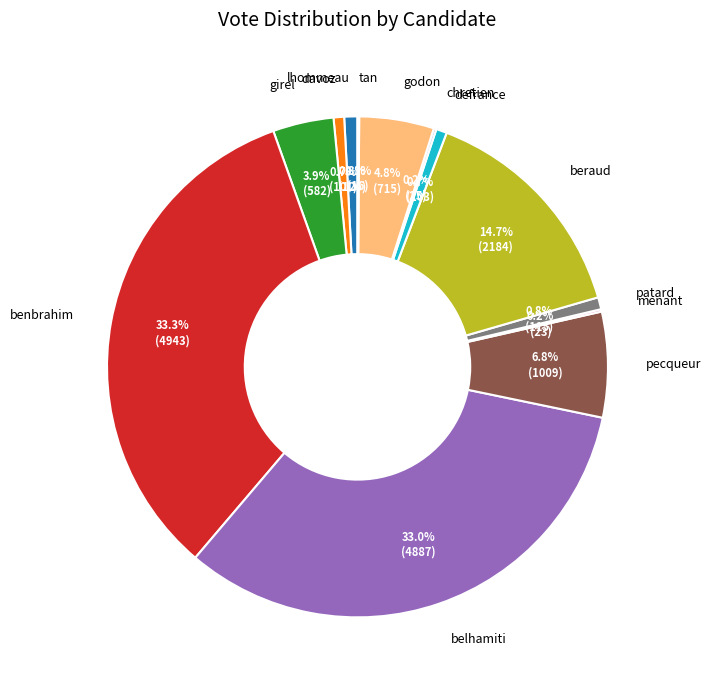

Is there any slice that represents more than half of the pie?

No